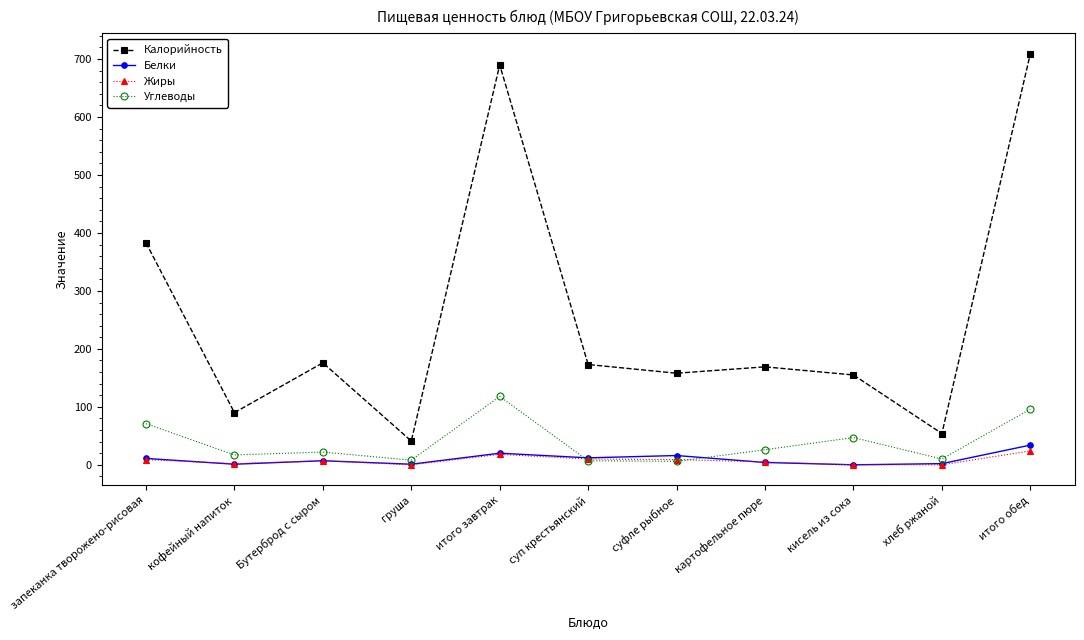

True or false: Калорийность has a value of 1037 at итого обед.

False